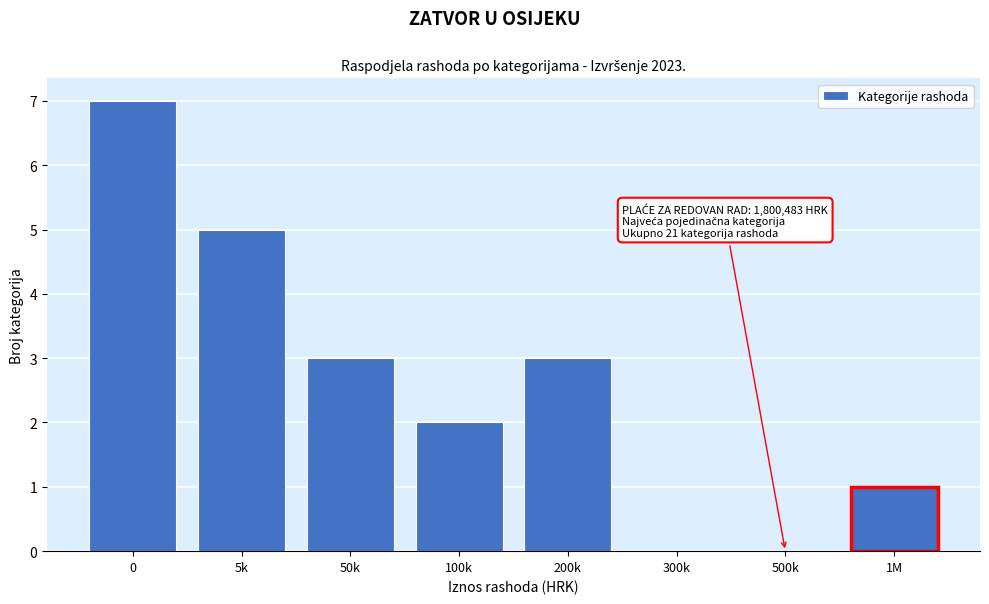

The chart shows a value of 0 at 500k. True or false?

True